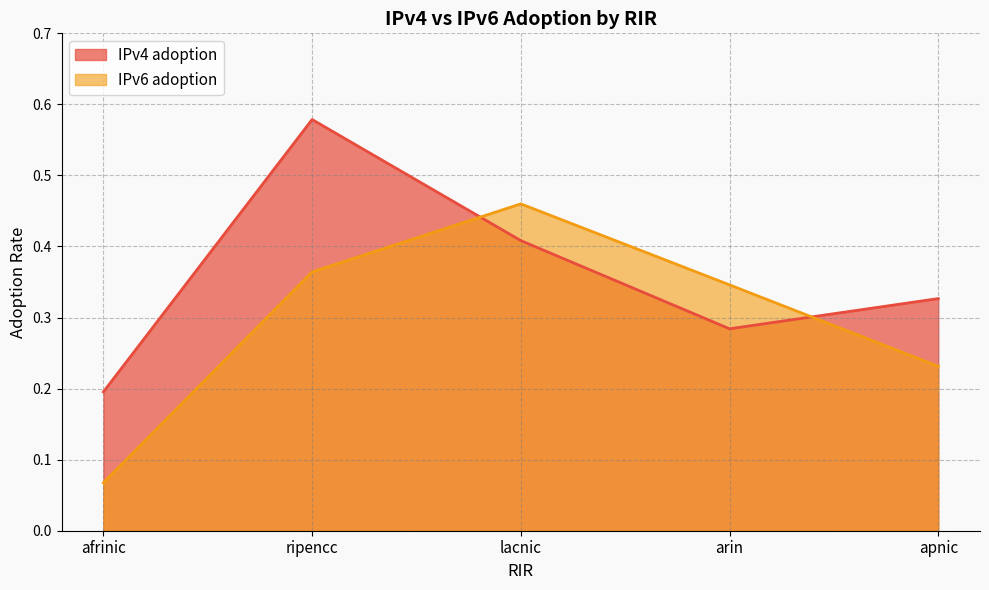

After their last crossing, which series has the higher values: IPv4 adoption or IPv6 adoption?

IPv4 adoption